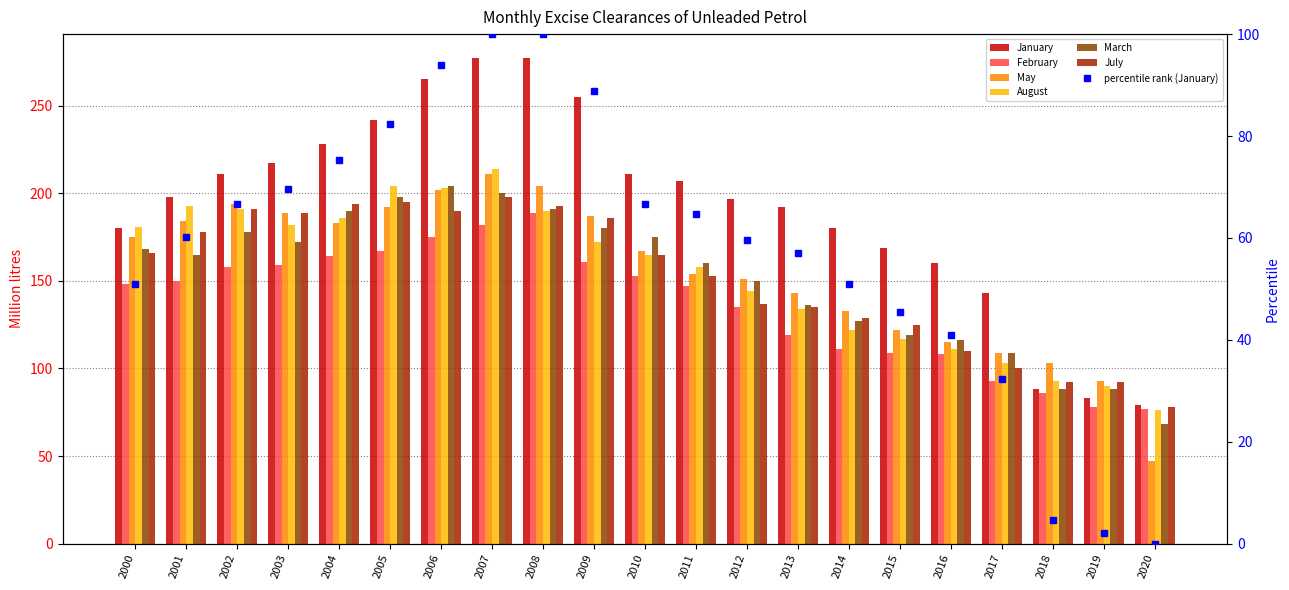

What is the smallest value displayed?

47